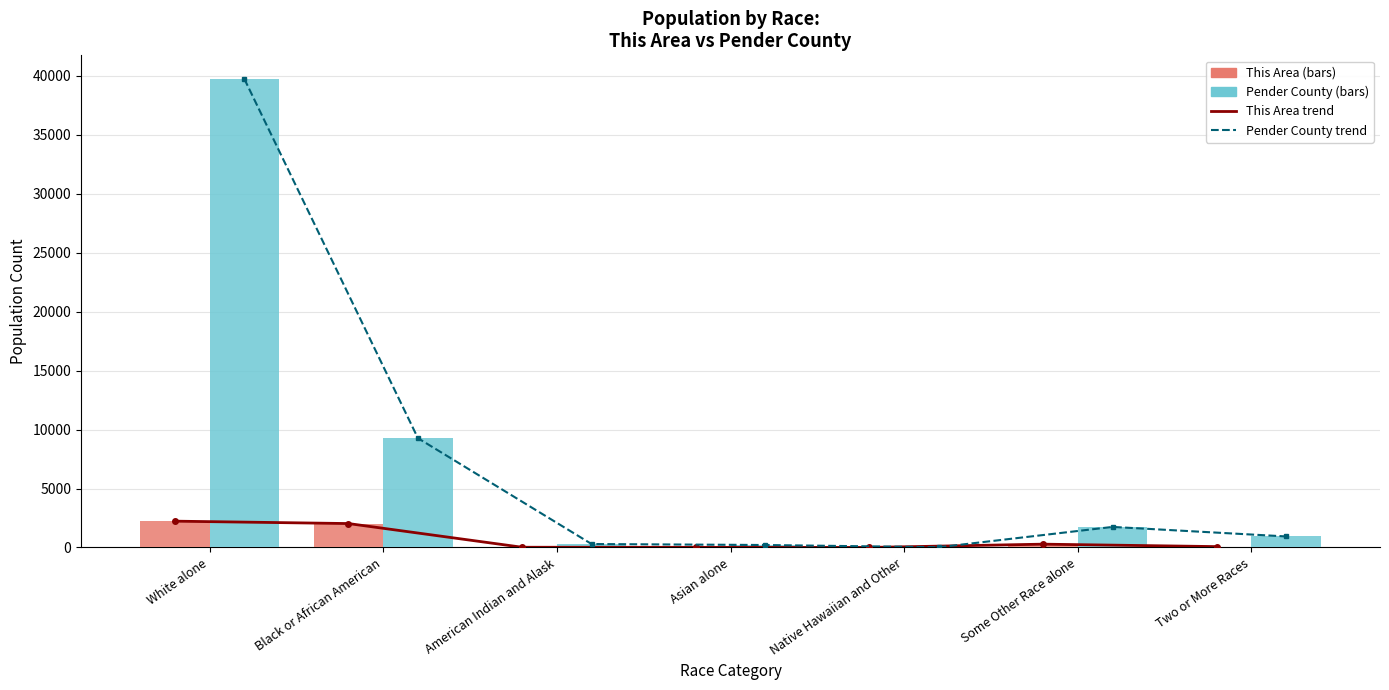

What is the label of the 7th bar from the right?

White alone